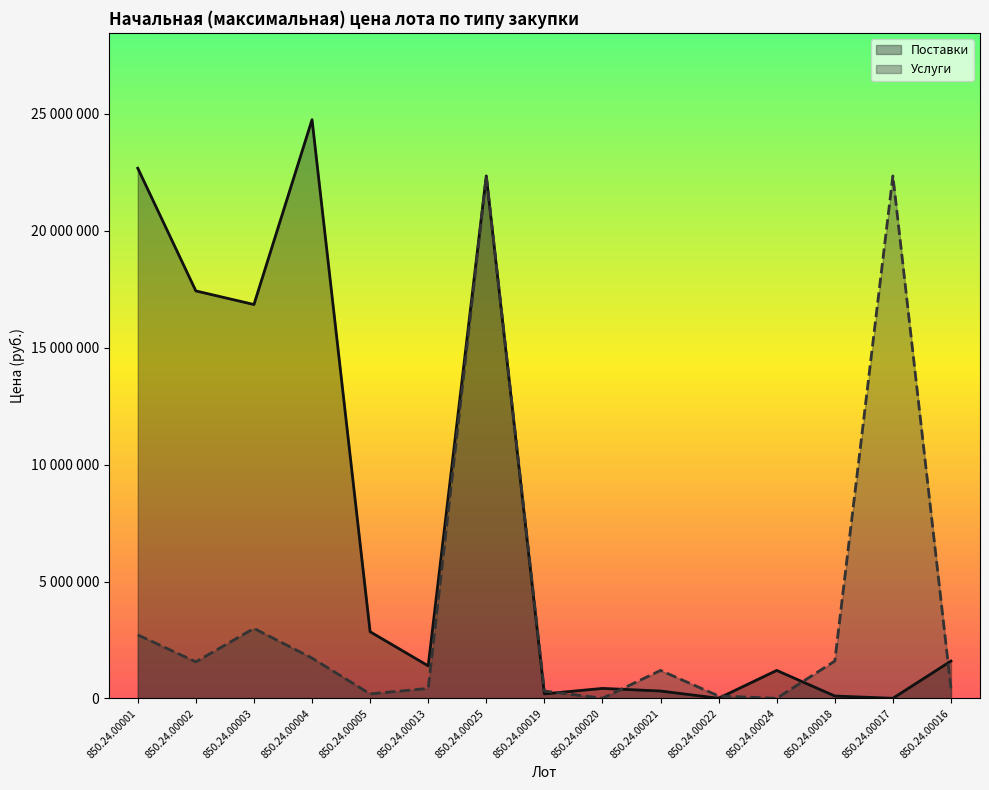

How many values in the Поставки series exceed 1395387?

7